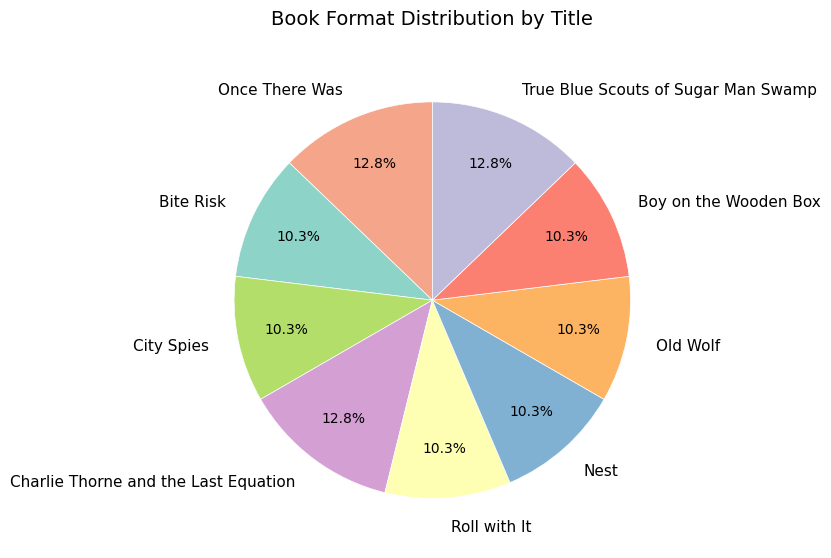

How much of the chart is everything except Once There Was?

87.2%